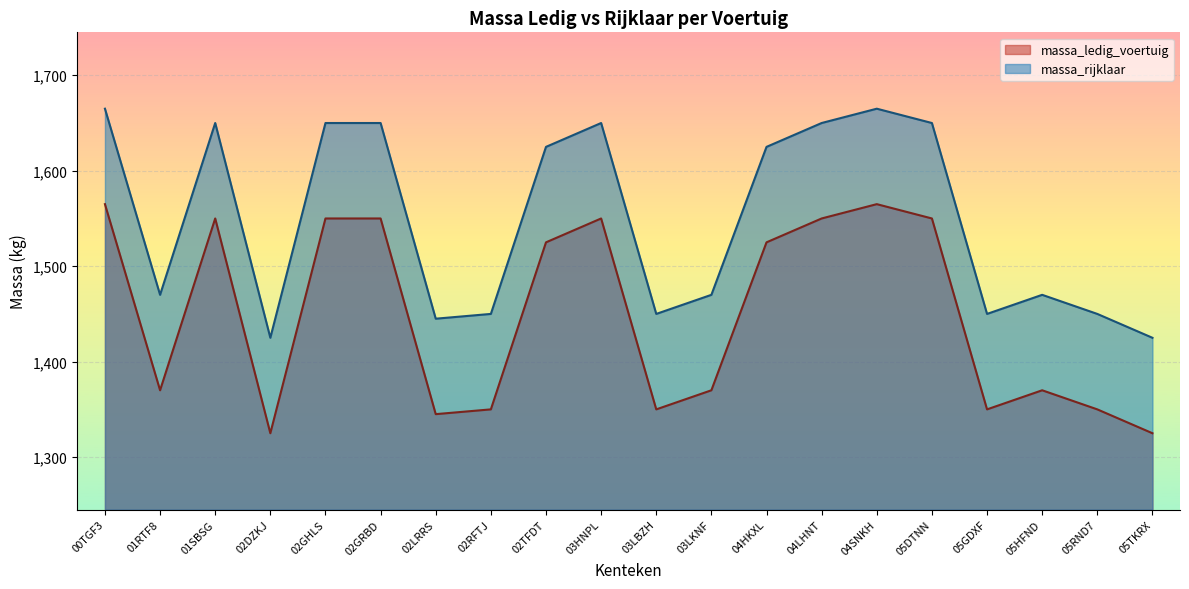

What is the sum of all massa_ledig_voertuig values?

28985